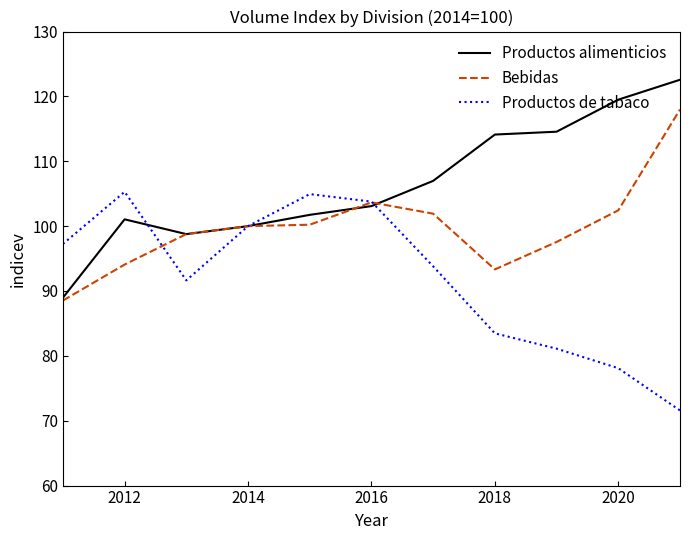

What is the difference between the second highest and minimum values in the Productos de tabaco series?

33.4